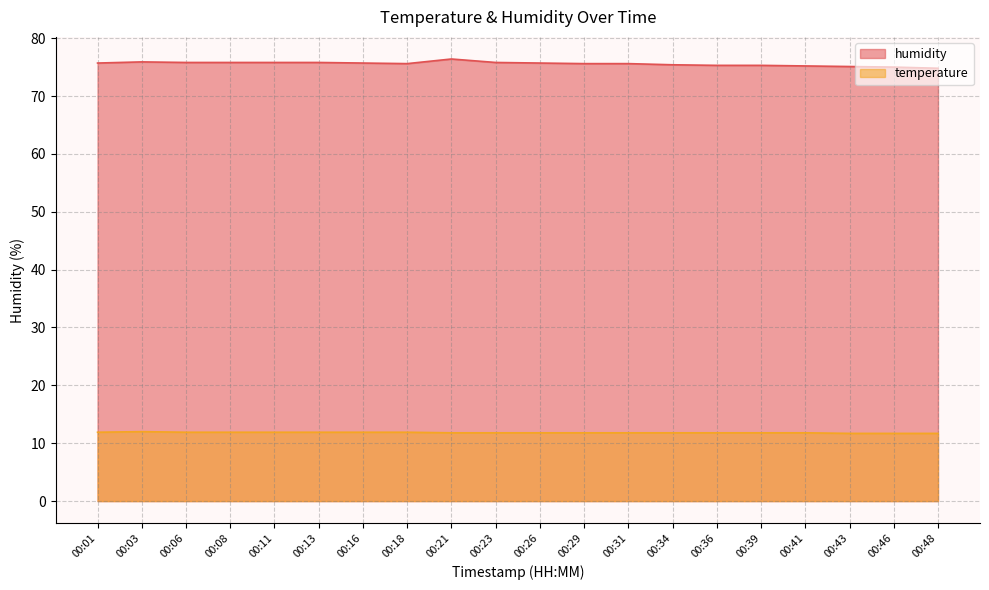

What value does the humidity series have at 00:34?

75.4